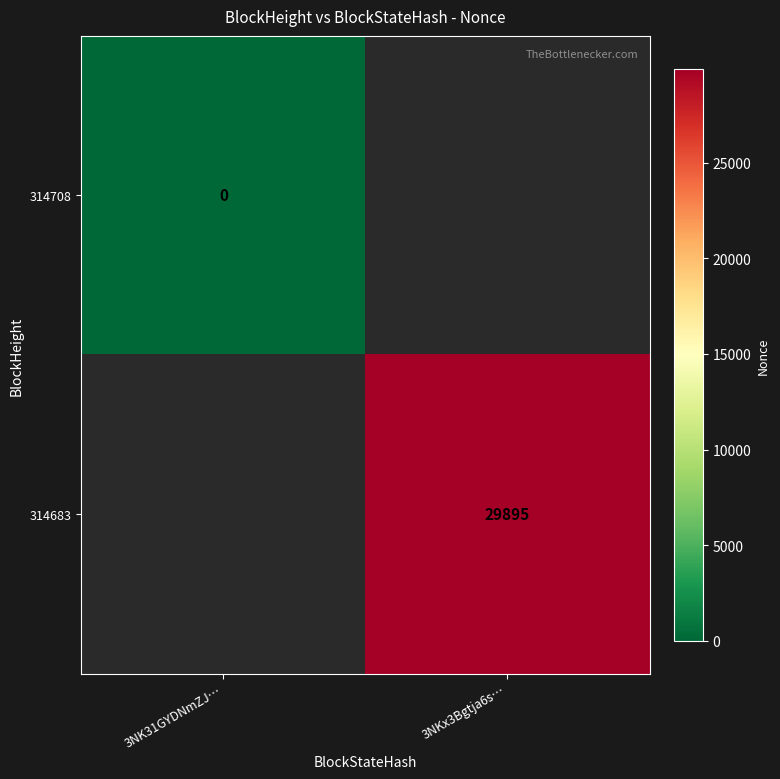

What is the maximum value shown in the chart?

29895.0